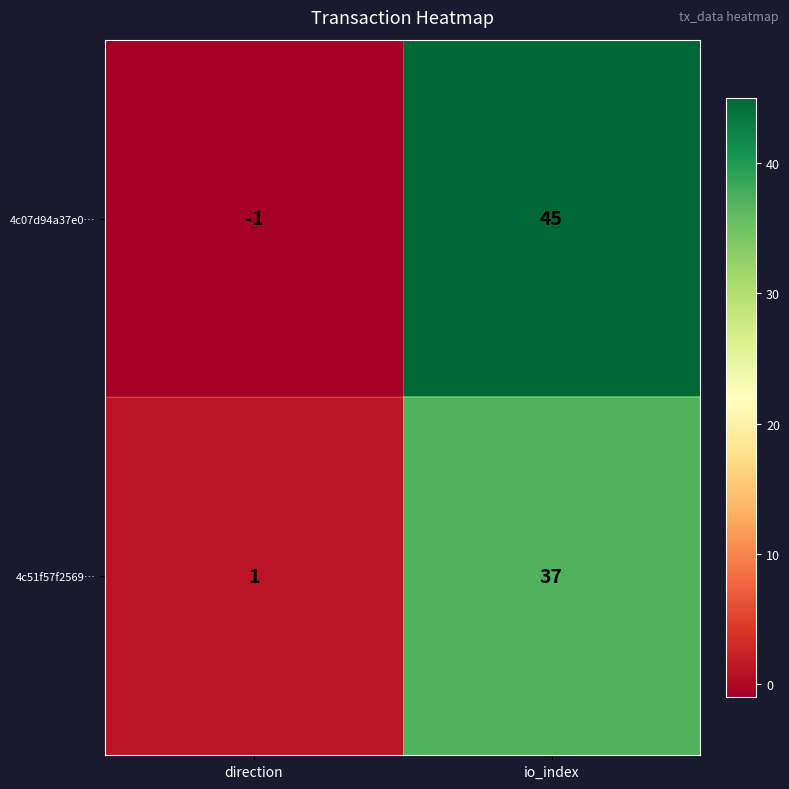

What is the sum of all 4c51f57f2569… values?

38